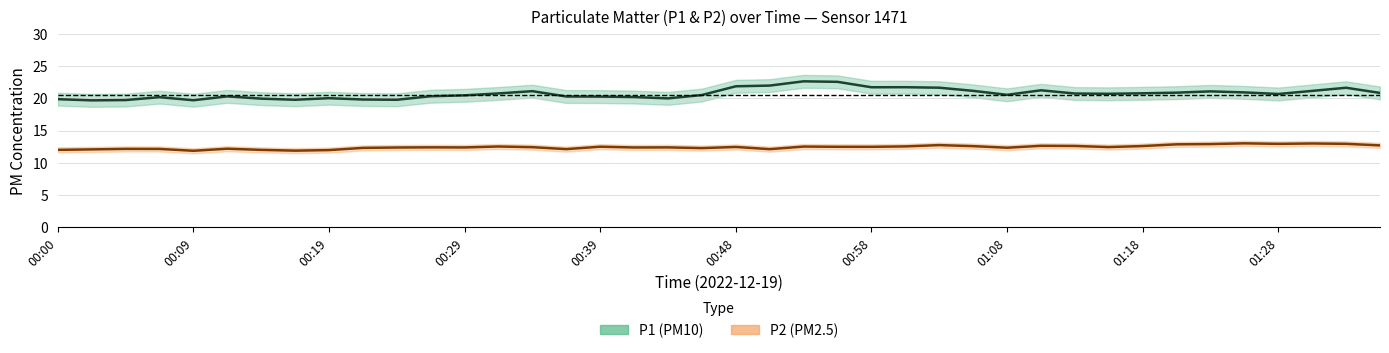

At which category is the sum across all series the highest?

22